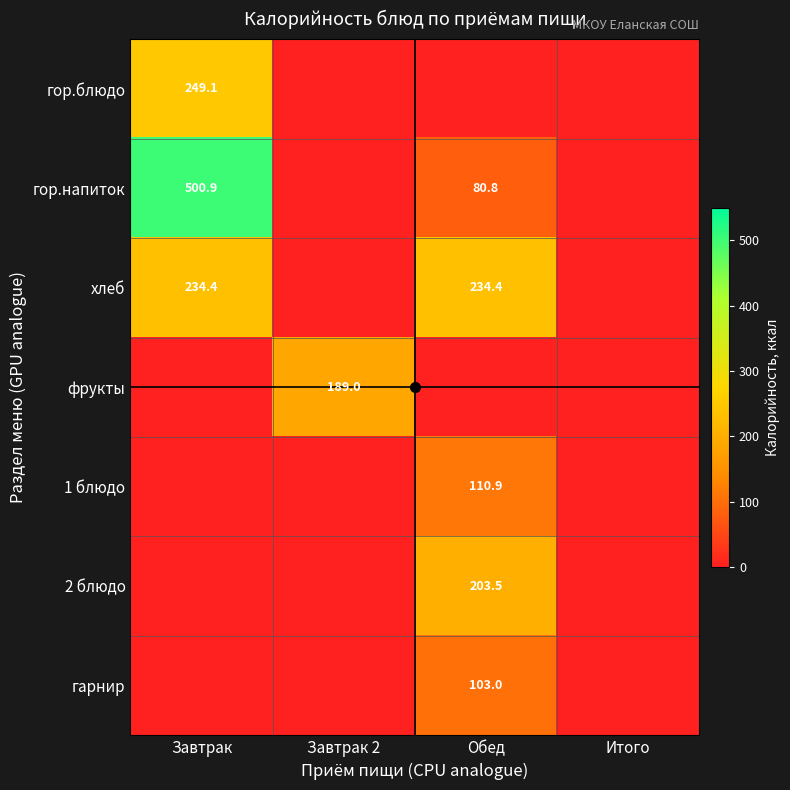

What is the maximum value shown in the chart?

500.9